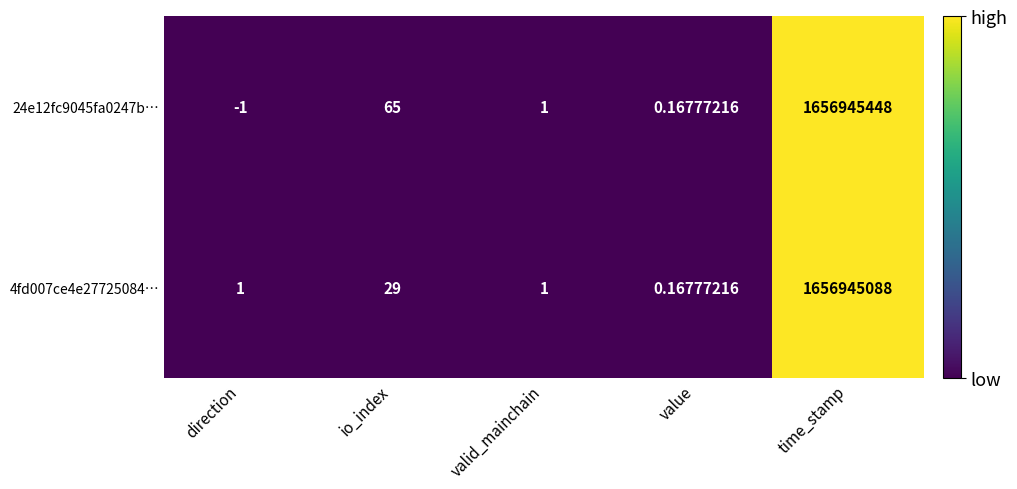

At which label does 4fd007ce4e27725084… reach its minimum?

value